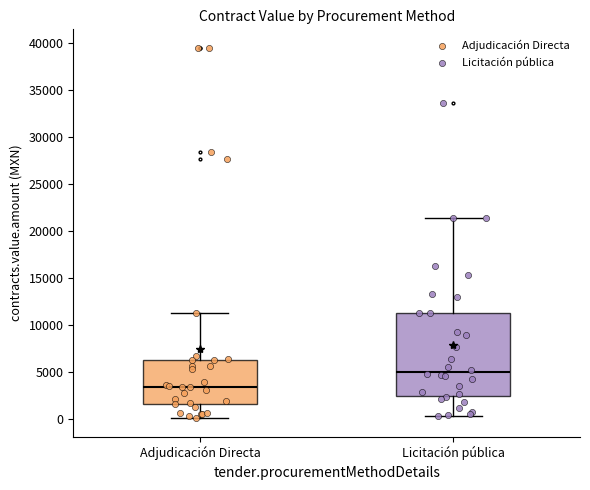

Where does the upper whisker of the box for Licitación pública end on the y-axis? The values are not printed on the chart, so give them approximately, as read against the axis.

21500